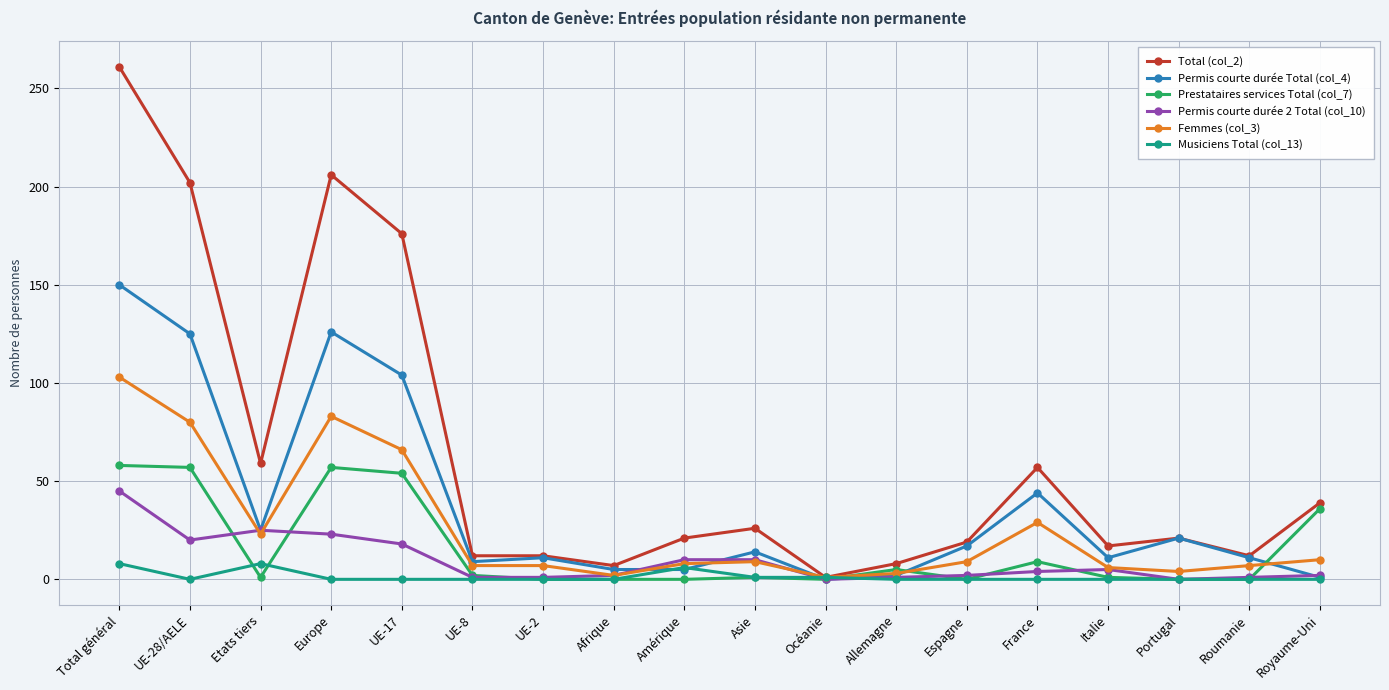

Count the Musiciens Total (col_13) values in the range 0 to 1.

15